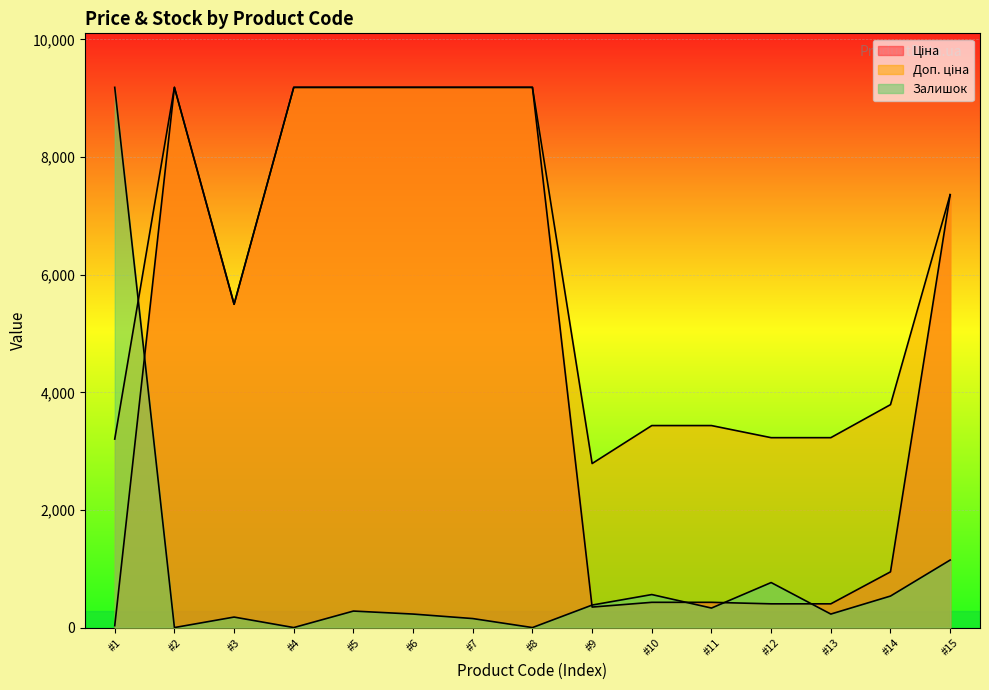

Reading right to left, what are all the values shown in this chart?

Ціна: 7360.2	947.6	403.6	403.6	429.3	429.3	348.6	9185.1	9185.1	9185.1	9185.1	9185.1	5497.3	9185.1	32.0
Доп. ціна: 7360.2	3790.3	3228.8	3228.8	3434.6	3434.6	2789.2	9185.1	9185.1	9185.1	9185.1	9185.1	5497.3	9185.1	3205.0
Залишок: 1148.1	535.8	229.6	765.4	331.7	561.3	382.7	0.0	153.1	229.6	280.7	0.0	178.6	0.0	9185.1